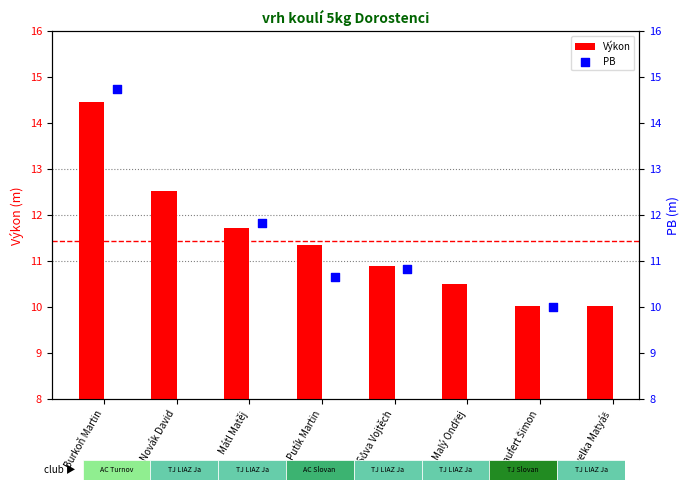

Which series has the largest total across all categories?

Výkon